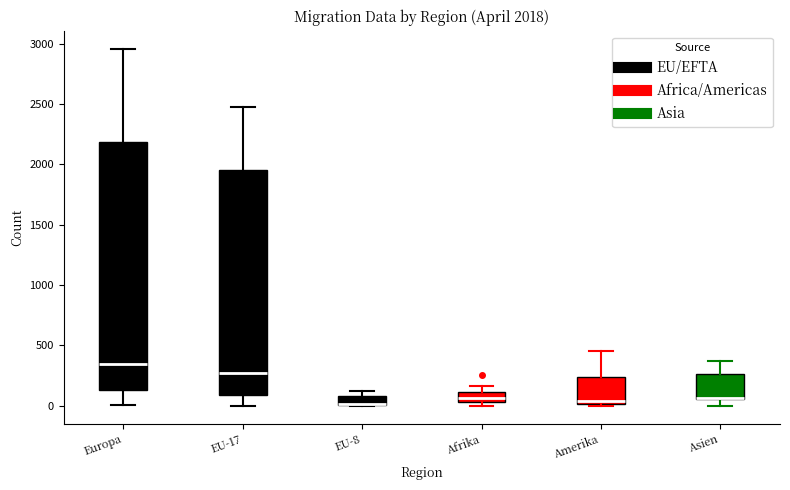

Comparing the boxes themselves (not the whiskers), which one is the tallest?

Europa